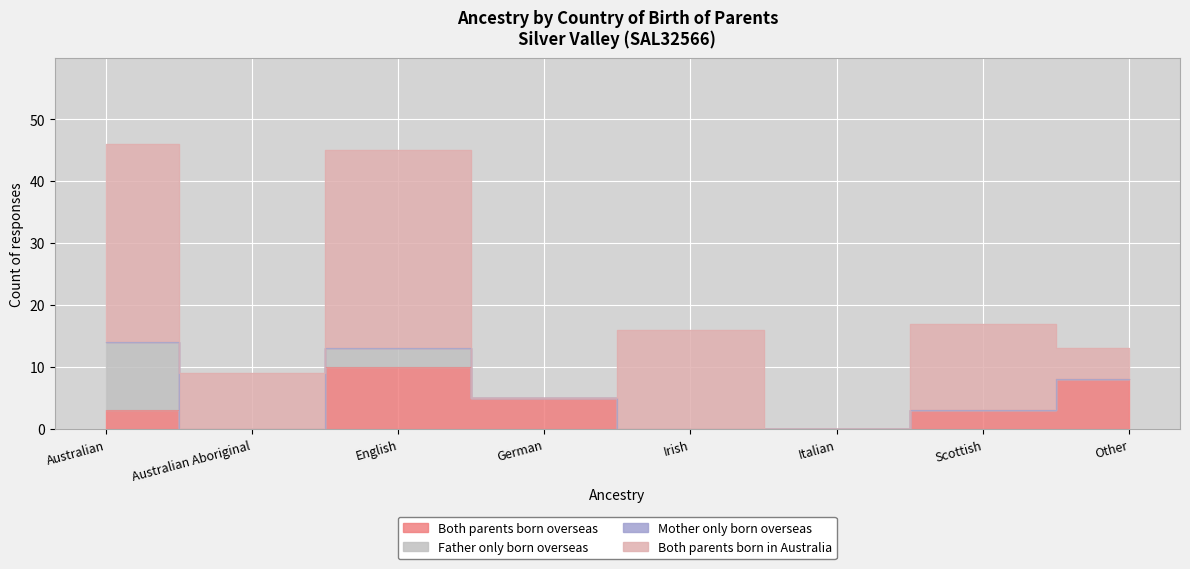

In Both parents born in Australia, how many points are lower than both neighbors (excluding endpoints)?

3